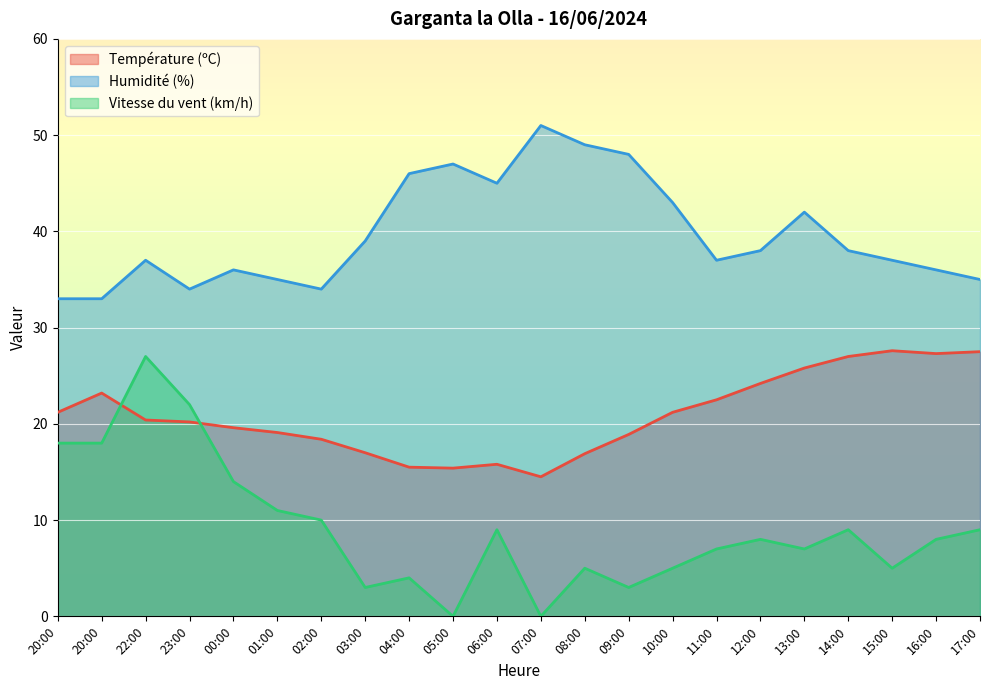

The value of Vitesse du vent (km/h) at 09:00 is 2.1. True or false?

False